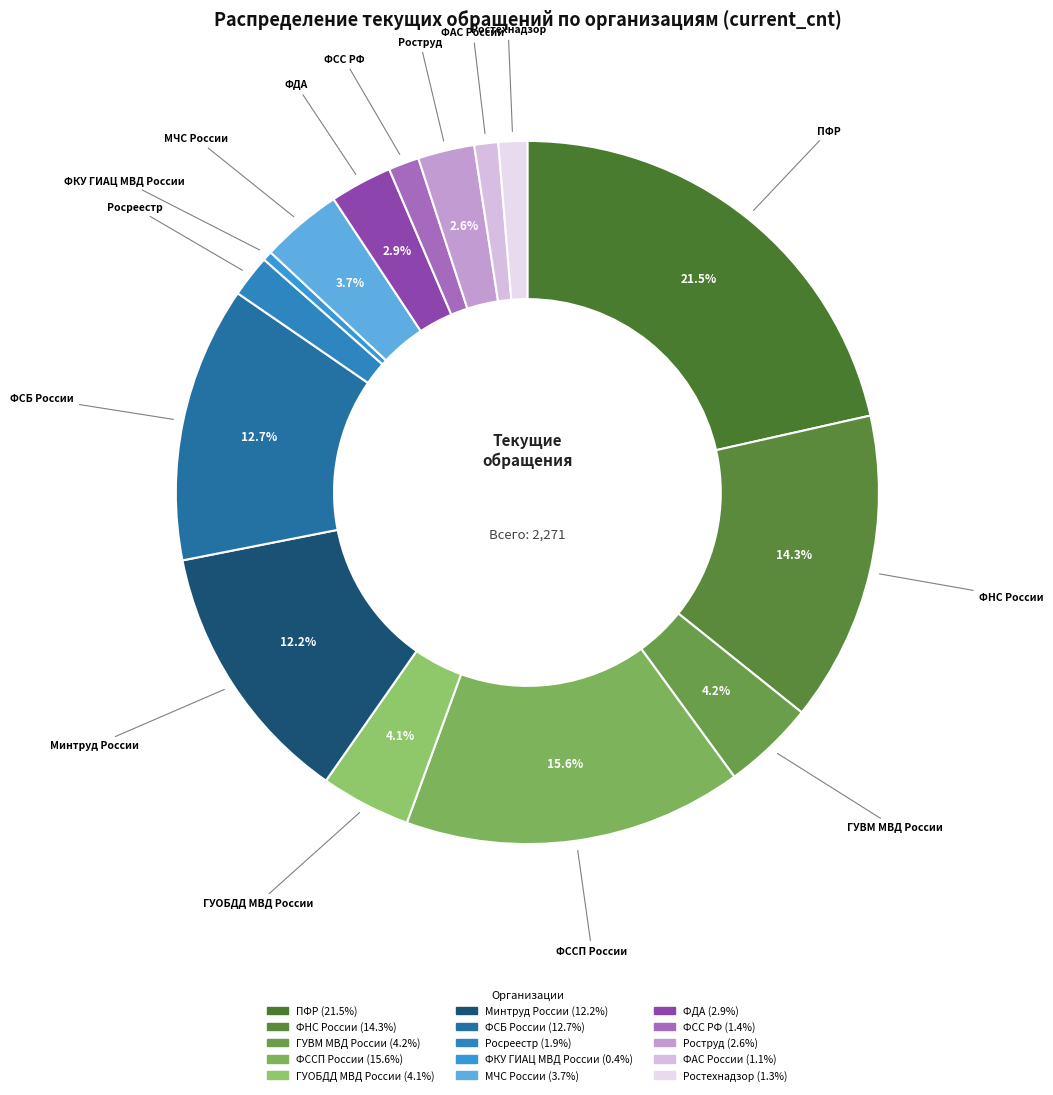

To the nearest percent, what percentage of the pie is МЧС России?

4%